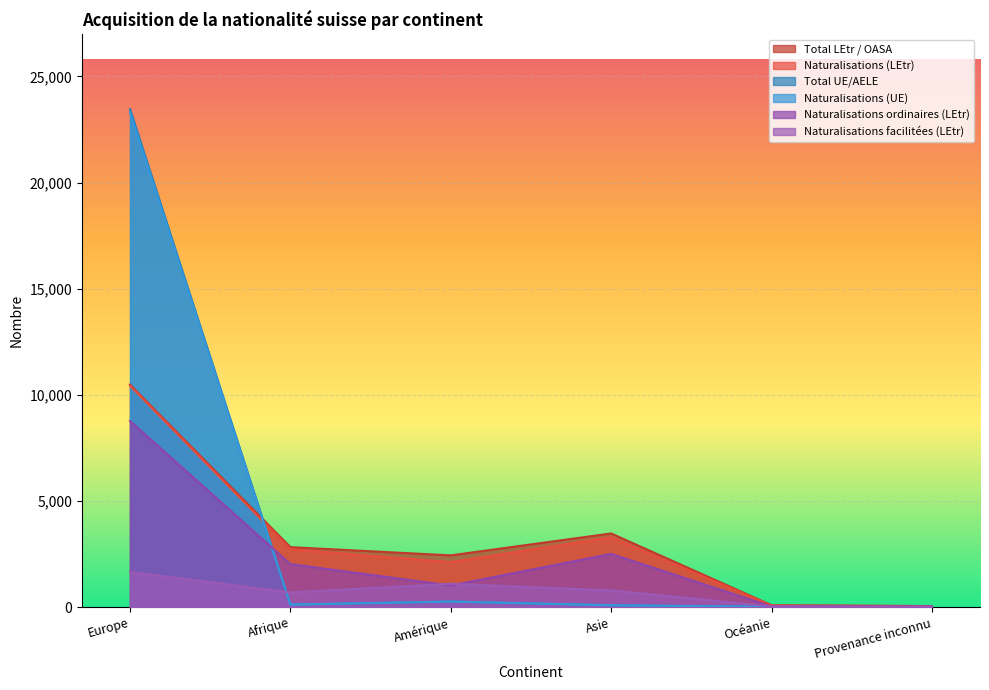

What is the label of the 5th point from the left?

Océanie